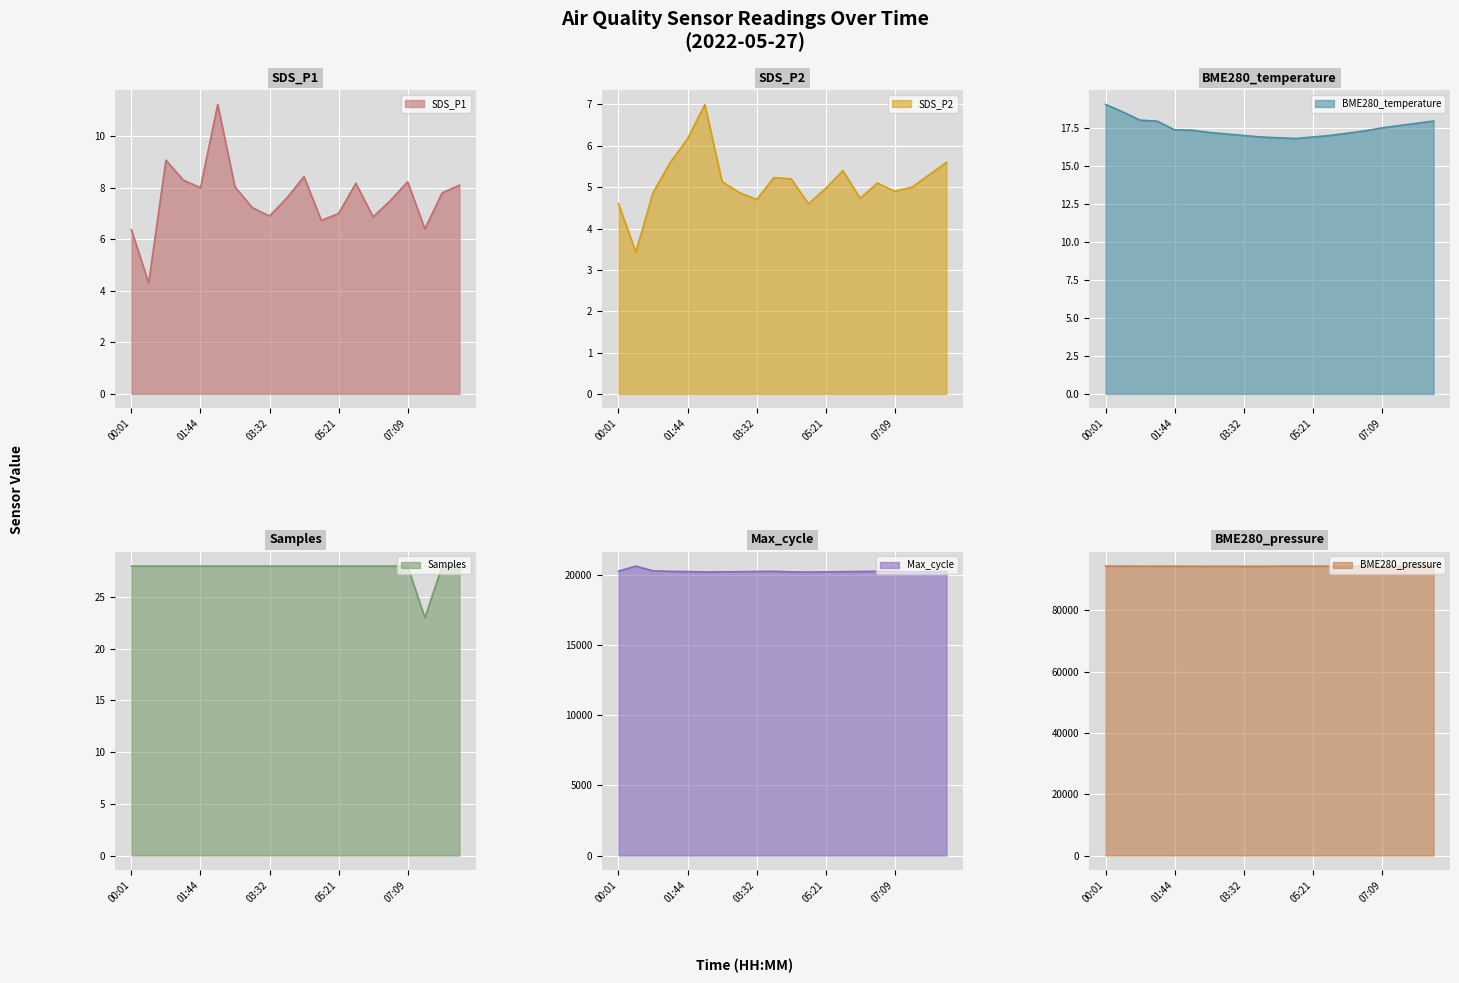

Which label corresponds to the largest value in the chart?

00:01